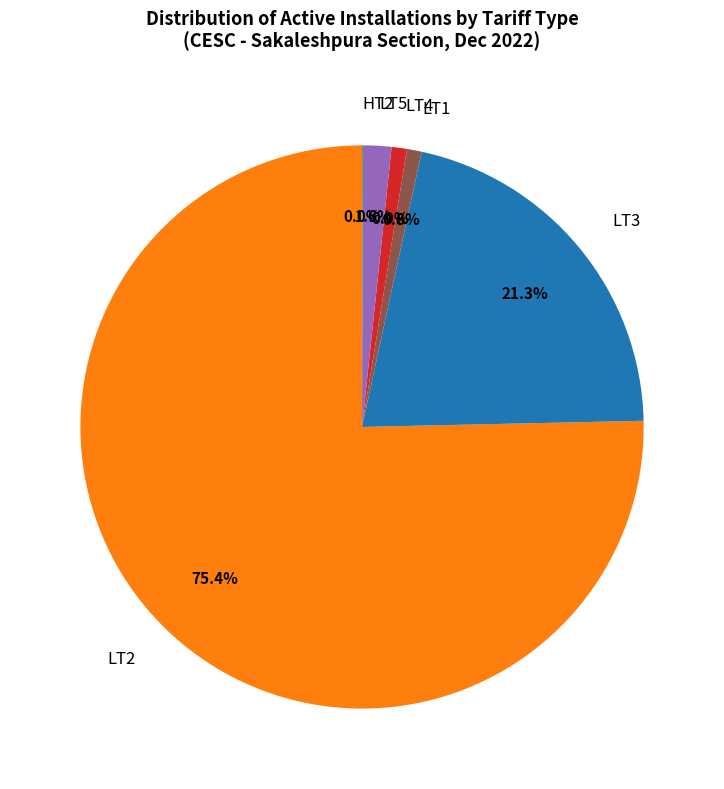

Is the sum of LT3 and LT4 greater than half?

No